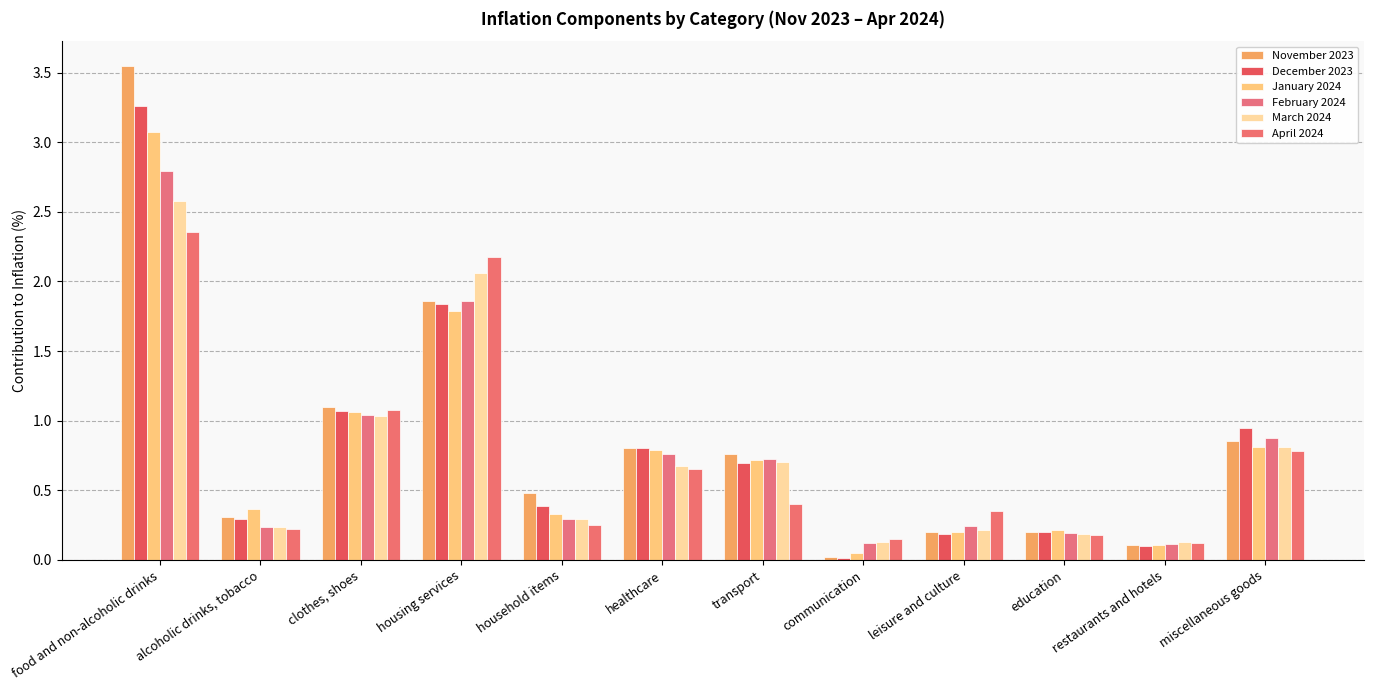

Which label corresponds to the largest value in the chart?

food and non-alcoholic drinks